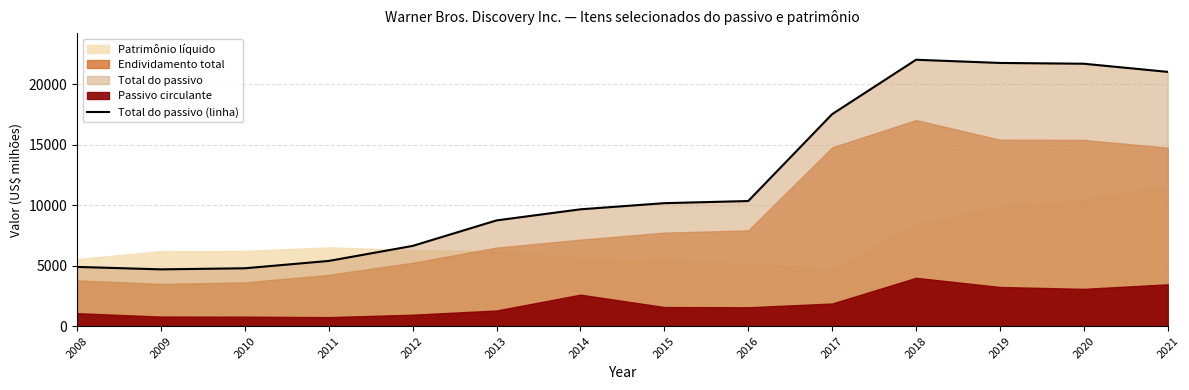

How many lines are shown in the chart?

1